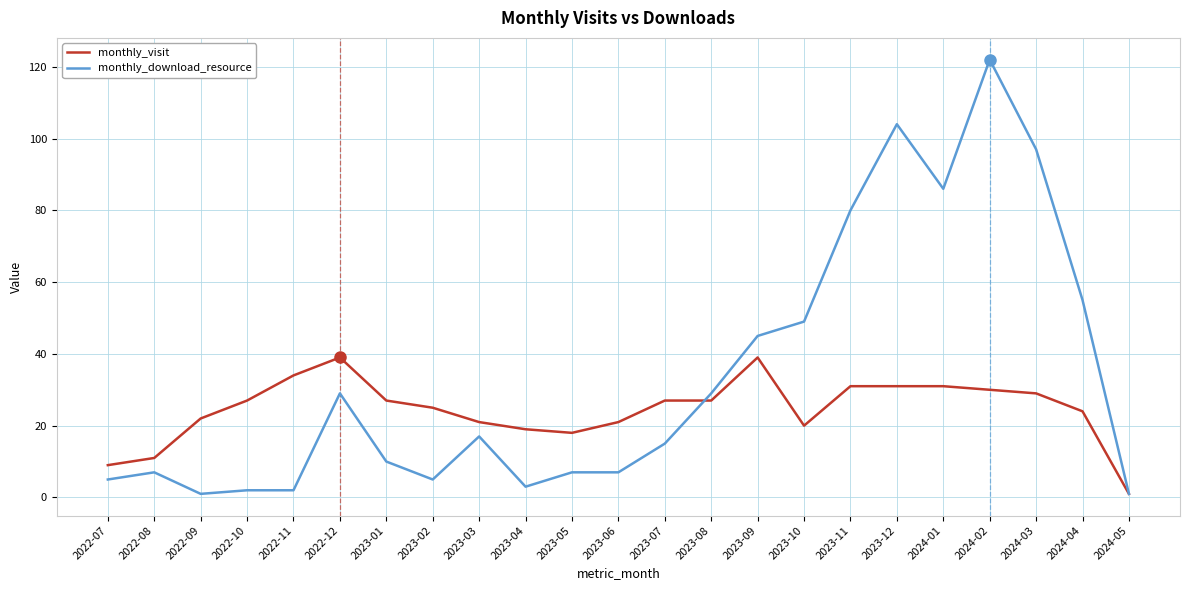

Where is monthly_download_resource nearest to the value 61?

2024-04